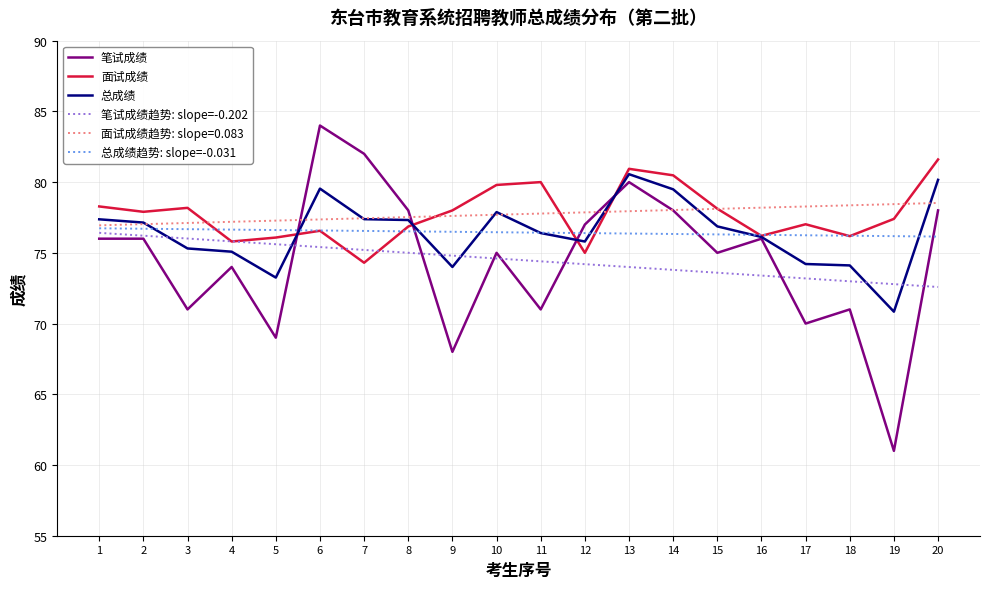

True or false: 总成绩趋势: slope=-0.031 has a value of 76.6 at 6.

True